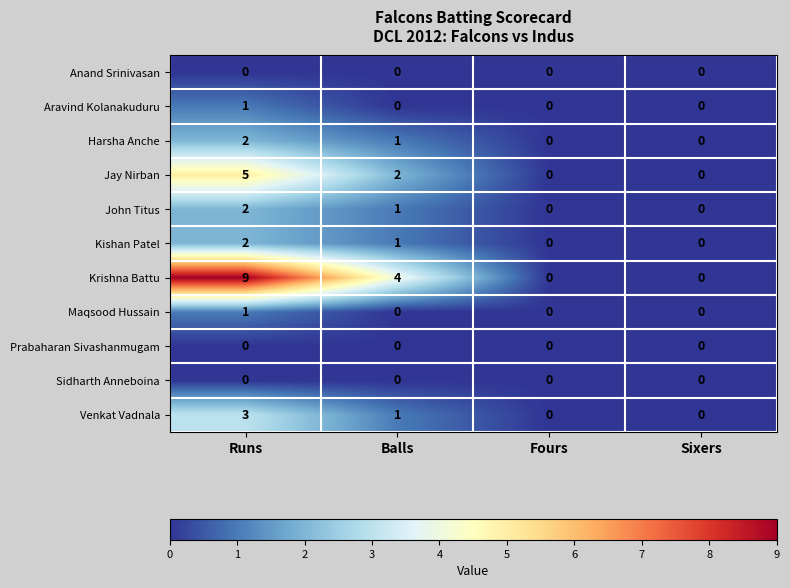

At which label is Kishan Patel closest to 1?

Balls